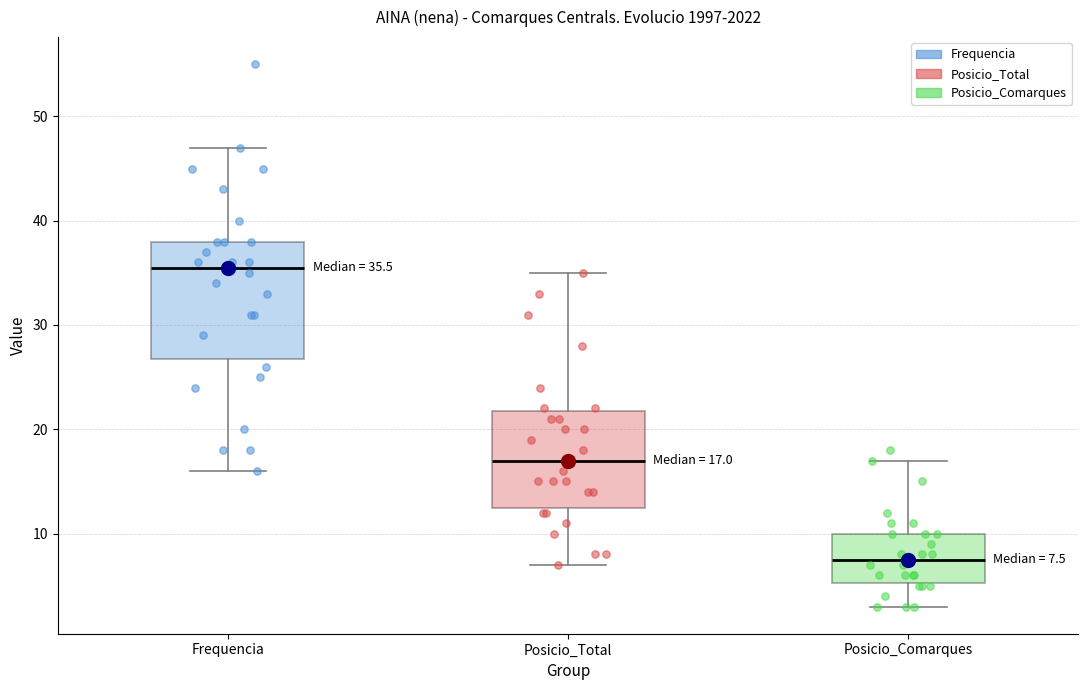

Which box has the lowest median line?

Posicio_Comarques